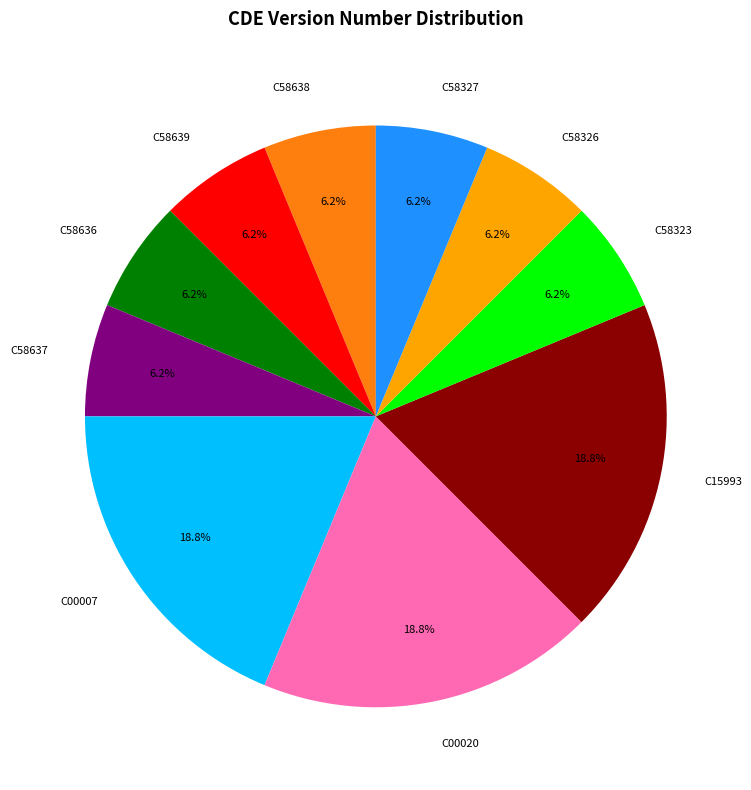

Is the sum of C58639 and C00020 greater than half?

No